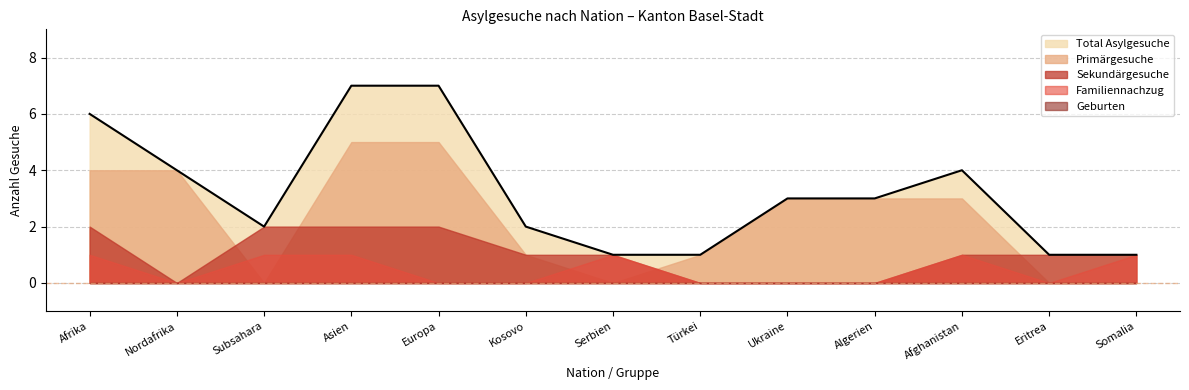

The value of Total Asylgesuche at Ukraine is 5. True or false?

False